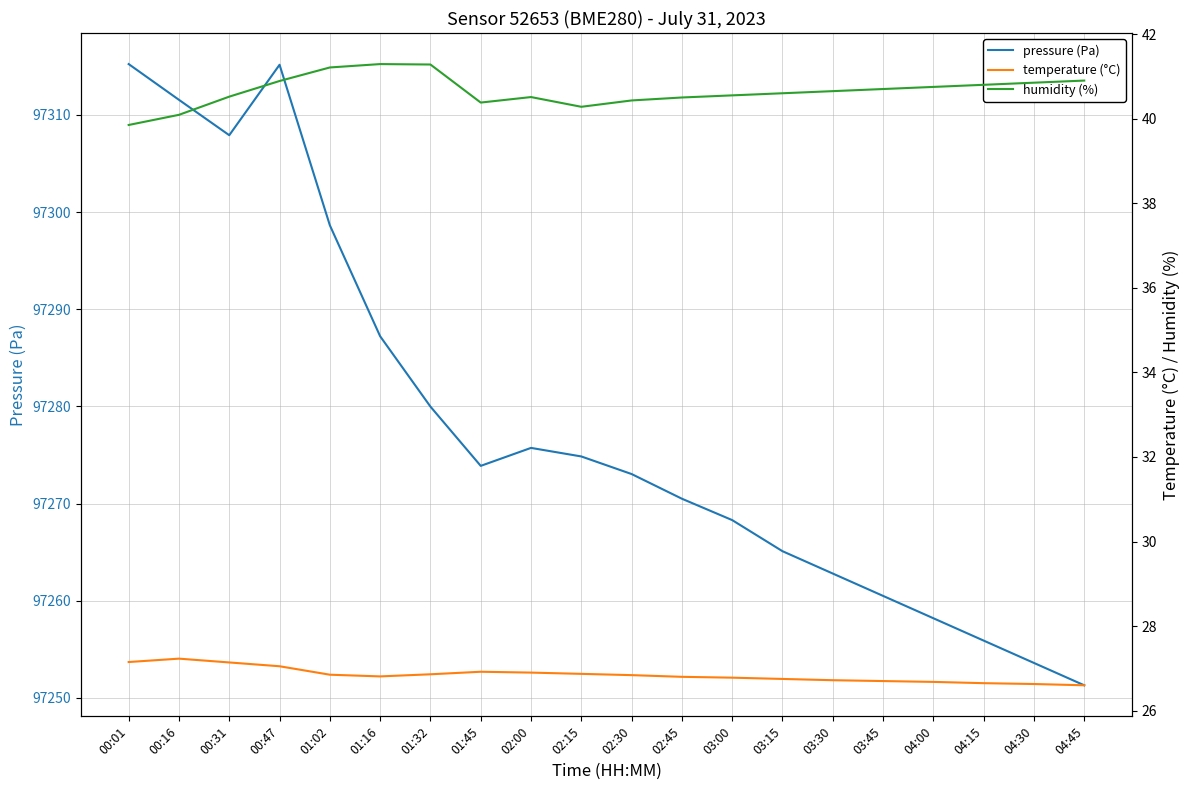

Read the pressure (Pa) value at 02:30.

97273.0